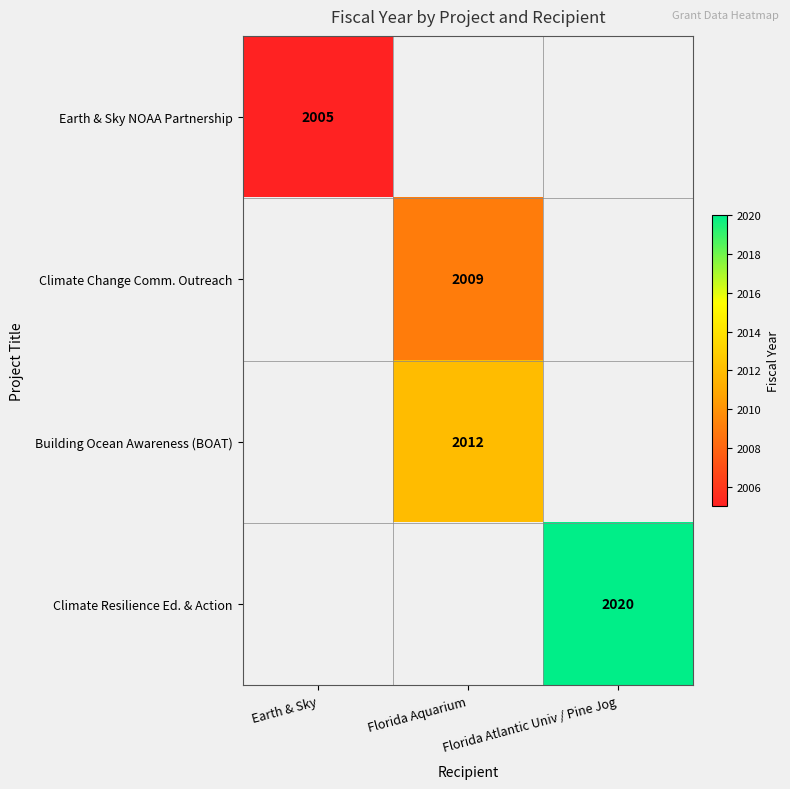

Is it true that Climate Change Comm. Outreach equals 2009 at Florida Aquarium?

True